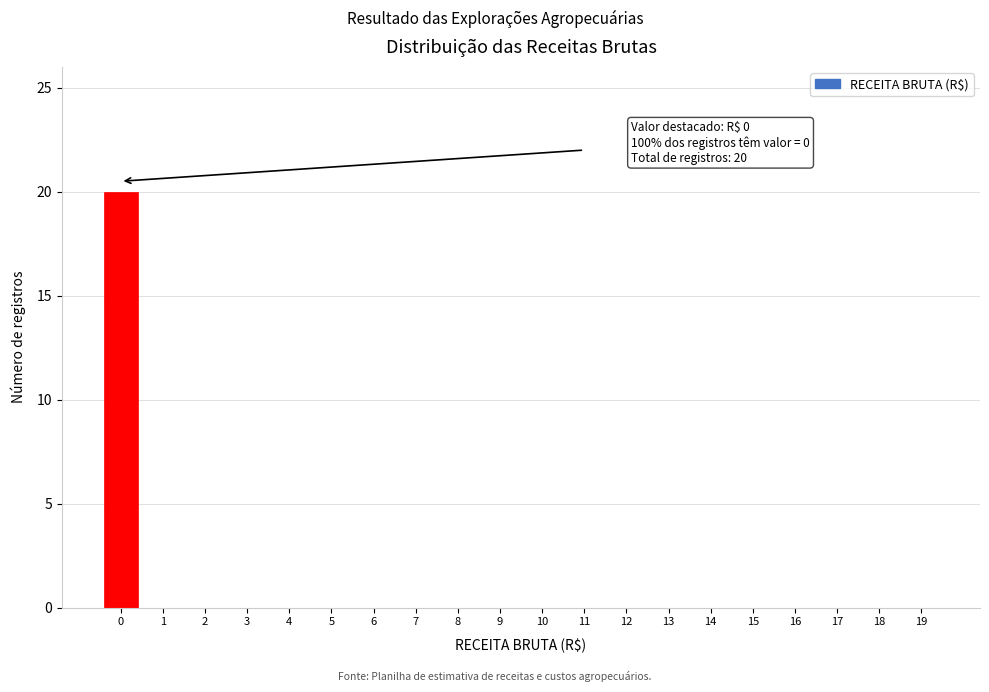

Reading left to right, transcribe all the data shown in this chart.

0=20	1=0	2=0	3=0	4=0	5=0	6=0	7=0	8=0	9=0	10=0	11=0	12=0	13=0	14=0	15=0	16=0	17=0	18=0	19=0